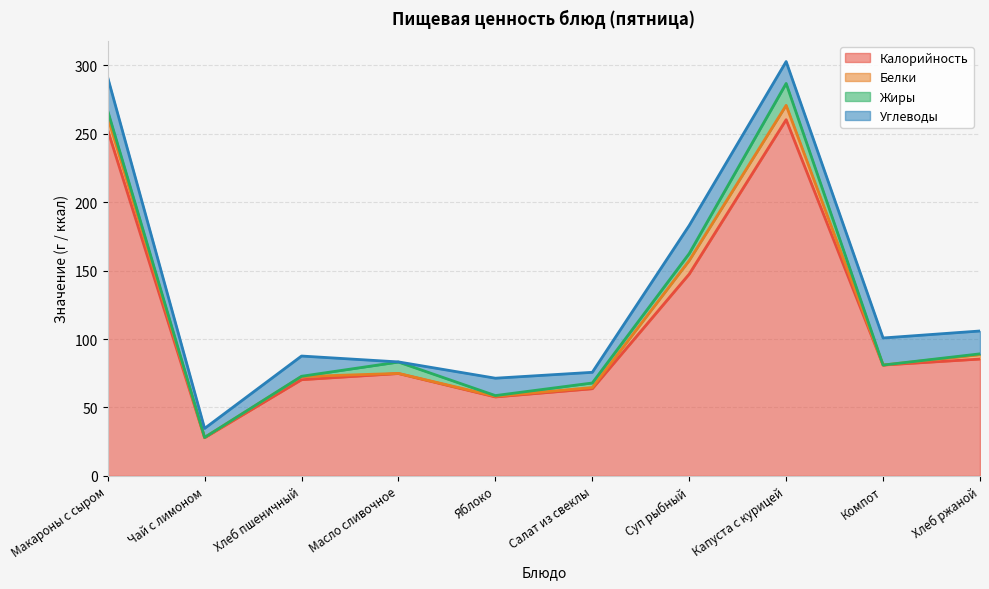

True or false: Жиры and Калорийность intersect in this chart.

False